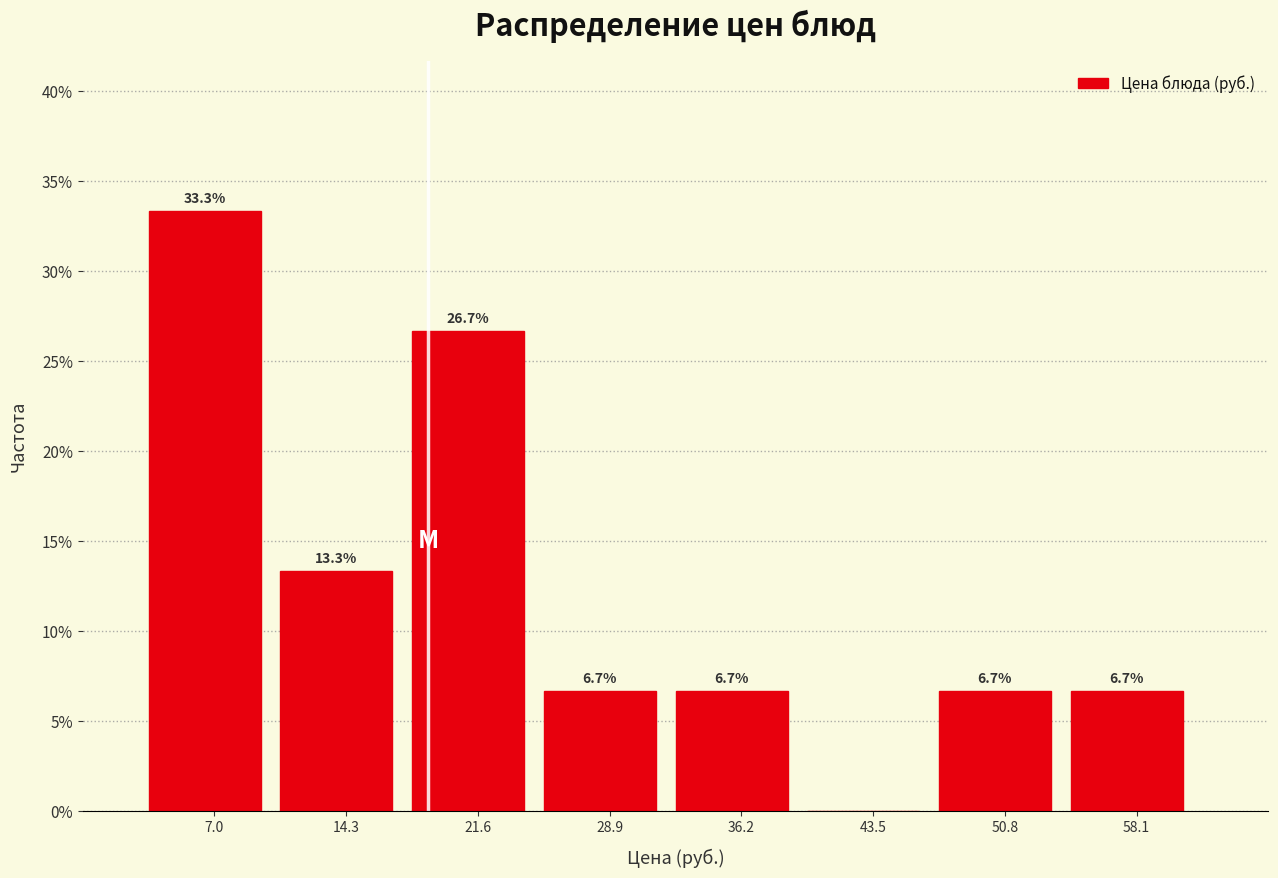

Over which range of the x-axis is the bar tallest?

3 to 11